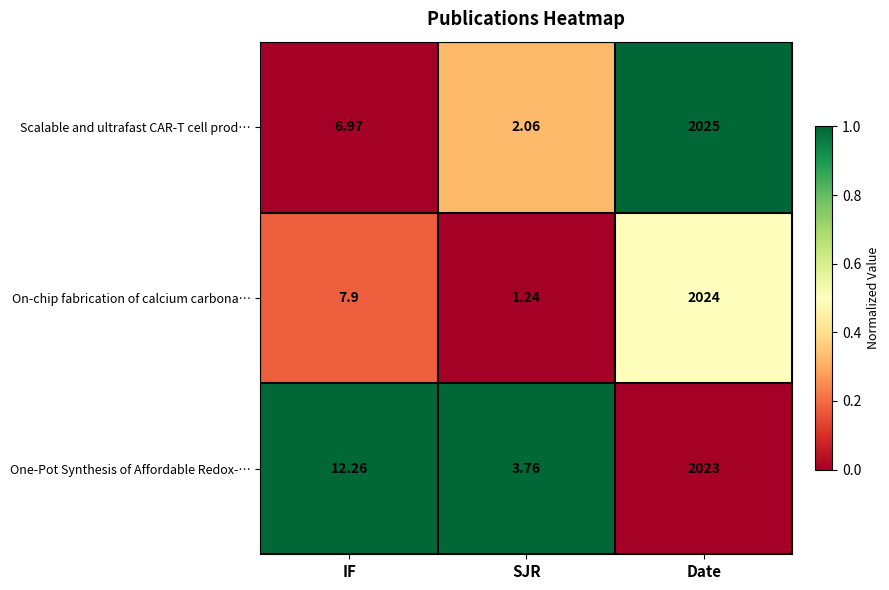

How many series are shown in this chart?

3